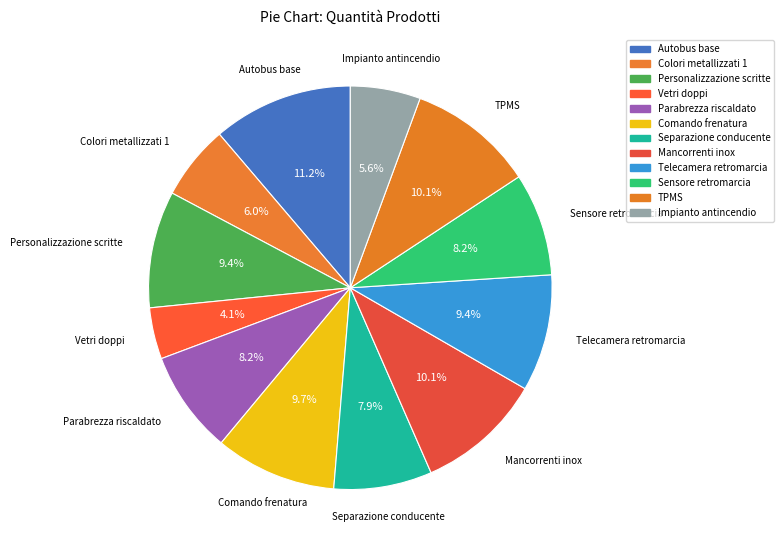

Does Separazione conducente account for over 50% of the chart?

No